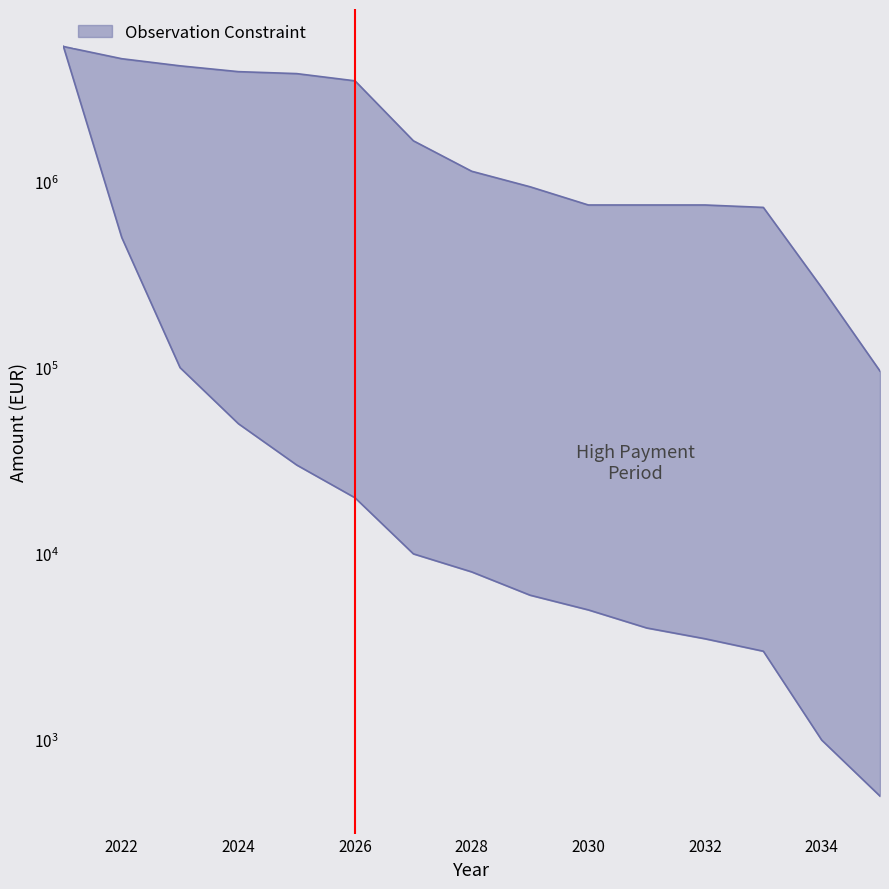

What is the change in value from 2025 to 2034?

-3526080